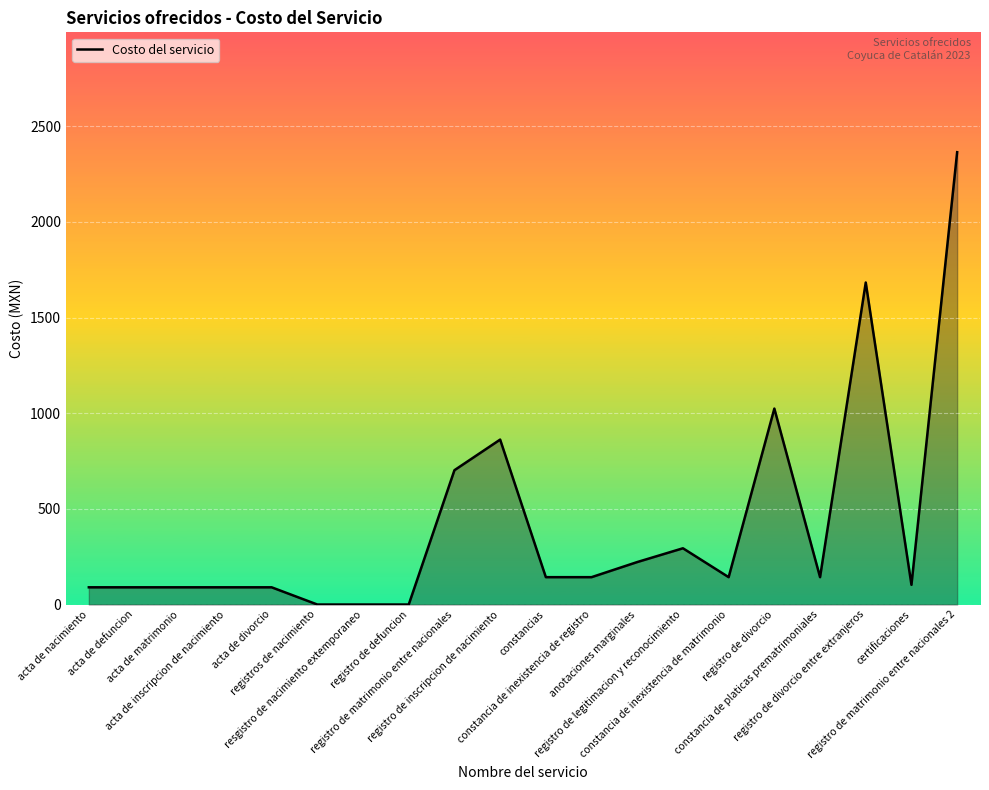

Reading right to left, extract all data points from this chart.

registro de matrimonio entre nacionales 2=2364	certificaciones=103	registro de divorcio entre extranjeros=1683	constancia de platicas prematrimoniales=143	registro de divorcio=1024	constancia de inexistencia de matrimonio=143	registro de legitimacion y reconocimiento=294	anotaciones marginales=222	constancia de inexistencia de registro=143	constancias=143	registro de inscripcion de nacimiento=862	registro de matrimonio entre nacionales=702	registro de defuncion=0	resgistro de nacimiento extemporaneo=0	registros de nacimiento=0	acta de divorcio=90	acta de inscripcion de nacimiento=90	acta de matrimonio=90	acta de defuncion=90	acta de nacimiento=90